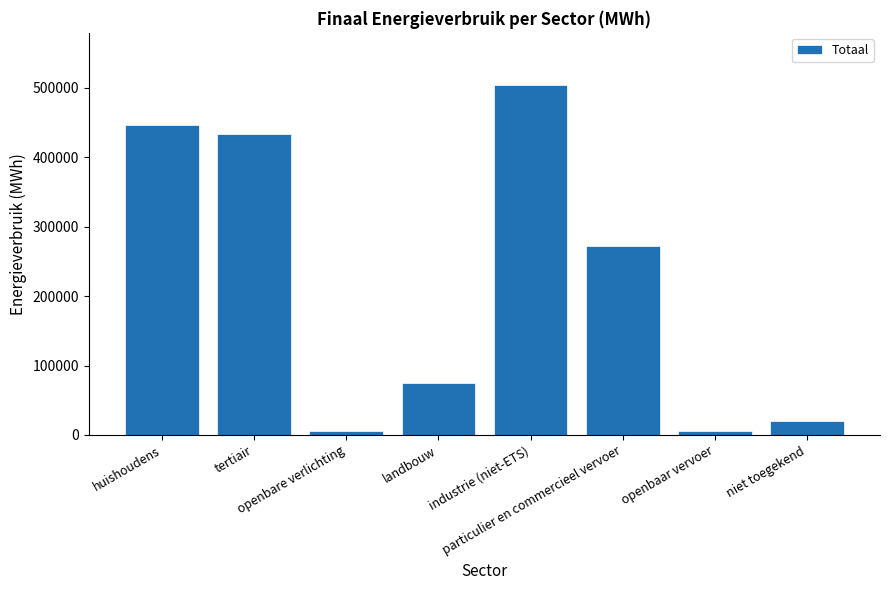

How many data points are less than 272015?

4